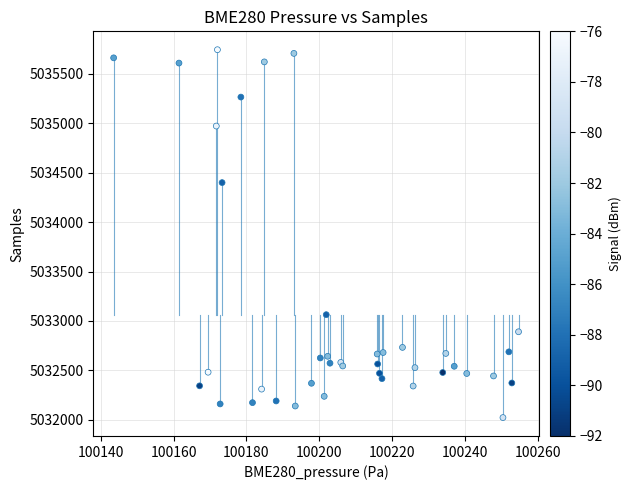

What Y value in the scatter plot is closest to 5033883?

5034400